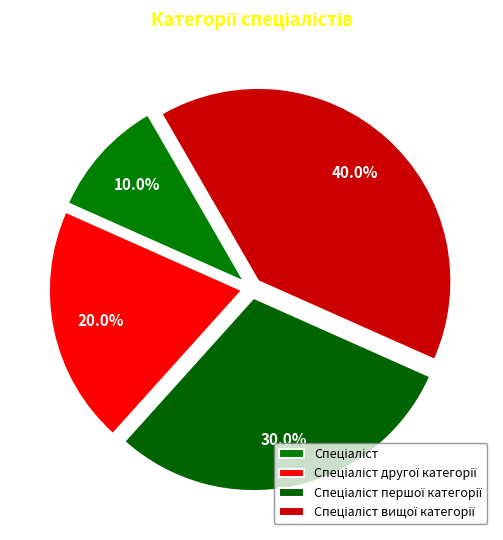

To the nearest percent, what is the difference between the Спеціаліст другої категорії and Спеціаліст slice percentages?

10%